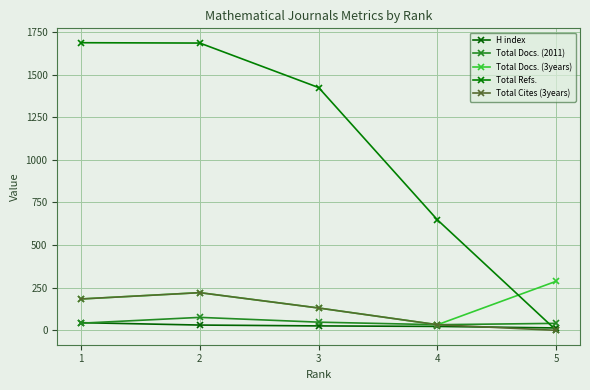

What are all the series names shown in the legend?

H index, Total Docs. (2011), Total Docs. (3years), Total Refs., Total Cites (3years)